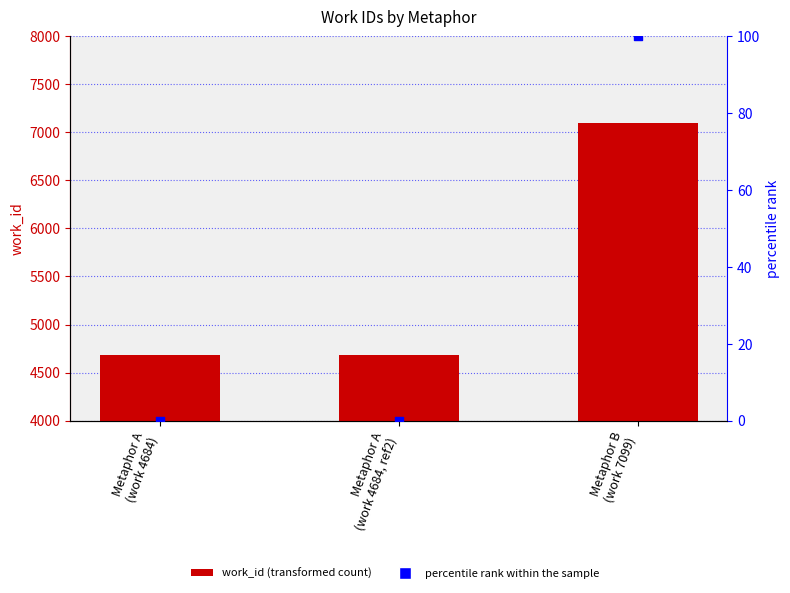

Is the value of percentile rank within the sample at Metaphor A
(work 4684) greater than the value of work_id at Metaphor B
(work 7099)?

No